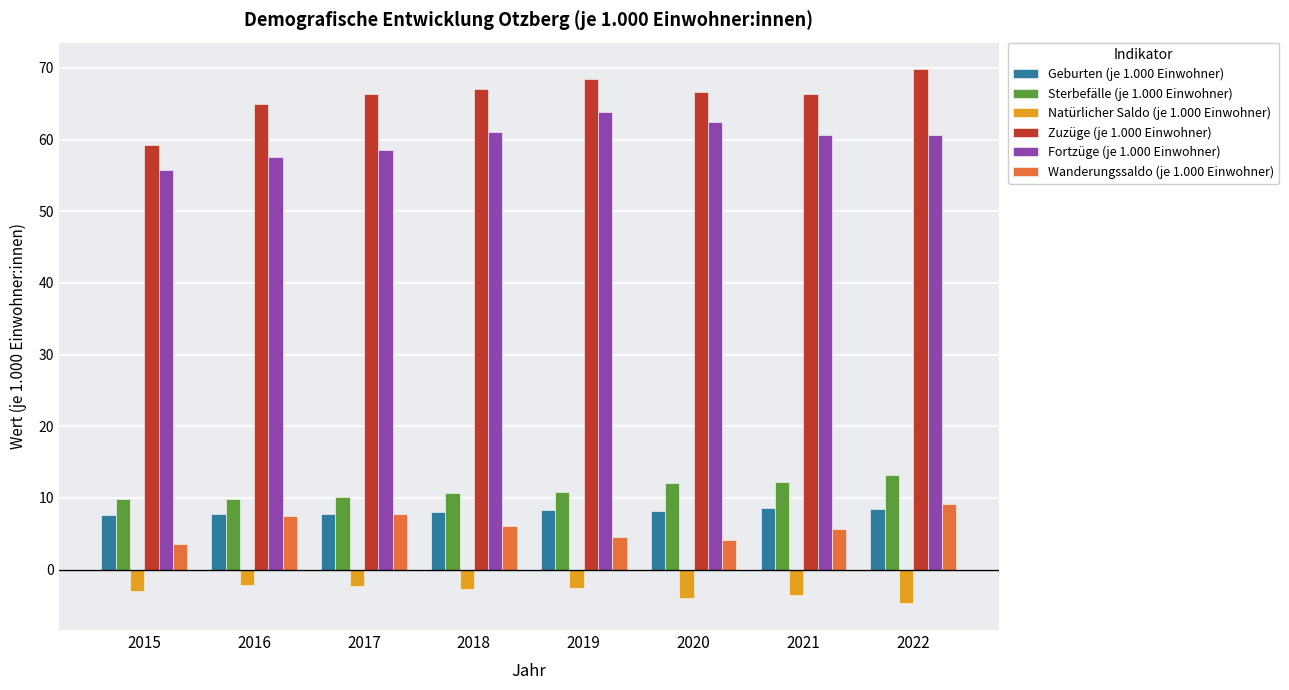

What is the sum of the Geburten (je 1.000 Einwohner) values at 2021 and 2018?

16.6